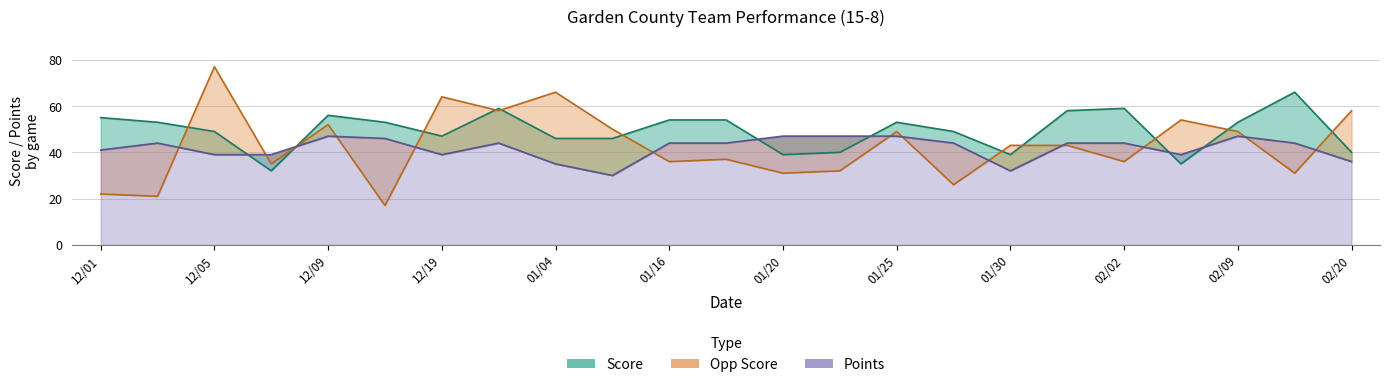

The Points series shows 18 at 12/01. True or false?

False